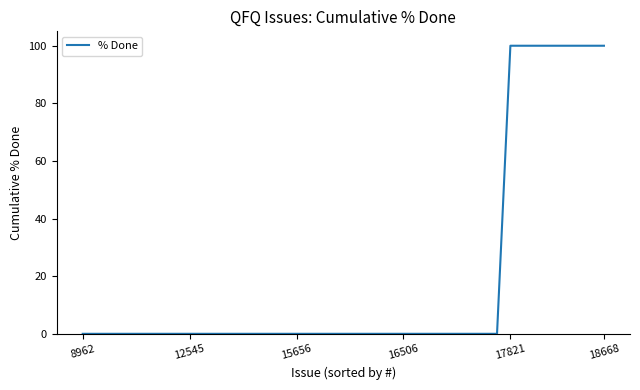

What is the greatest value displayed?

100